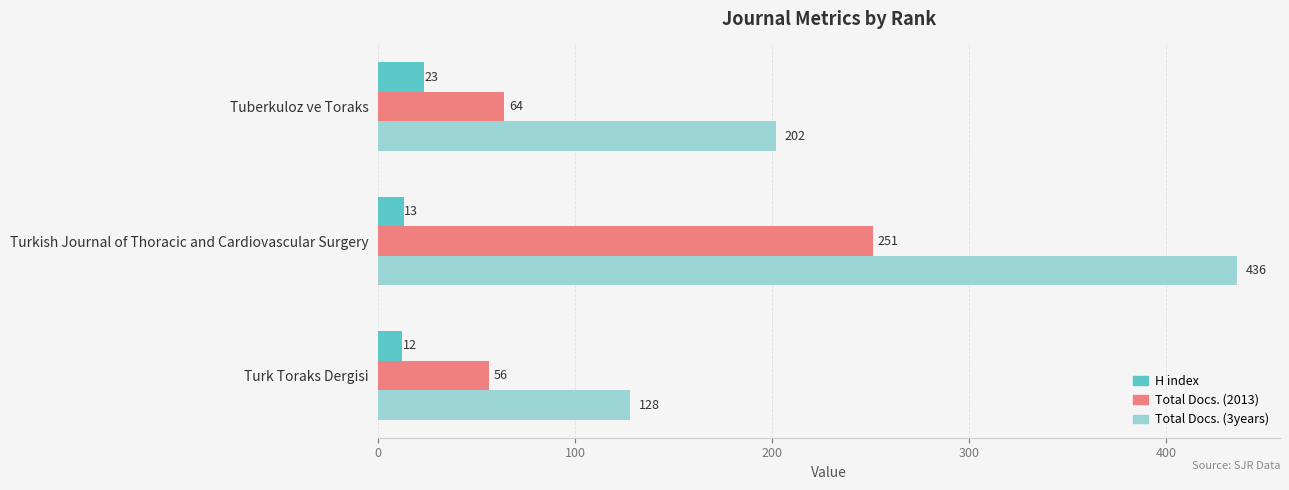

Which series has the widest spread of values?

Total Docs. (3years)